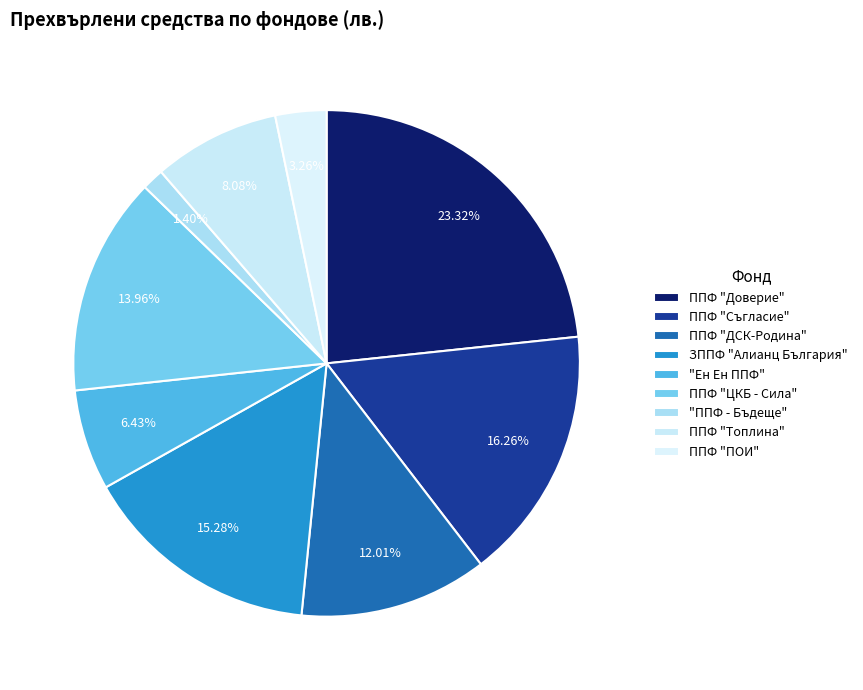

Count the number of slices in the pie.

9